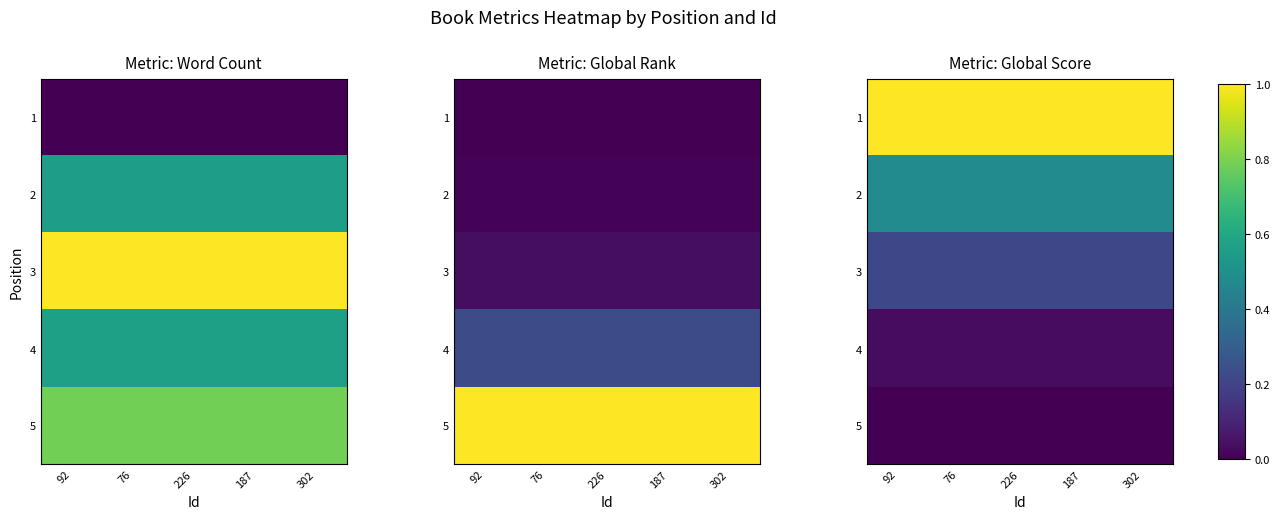

At which label does 5 reach its peak?

92